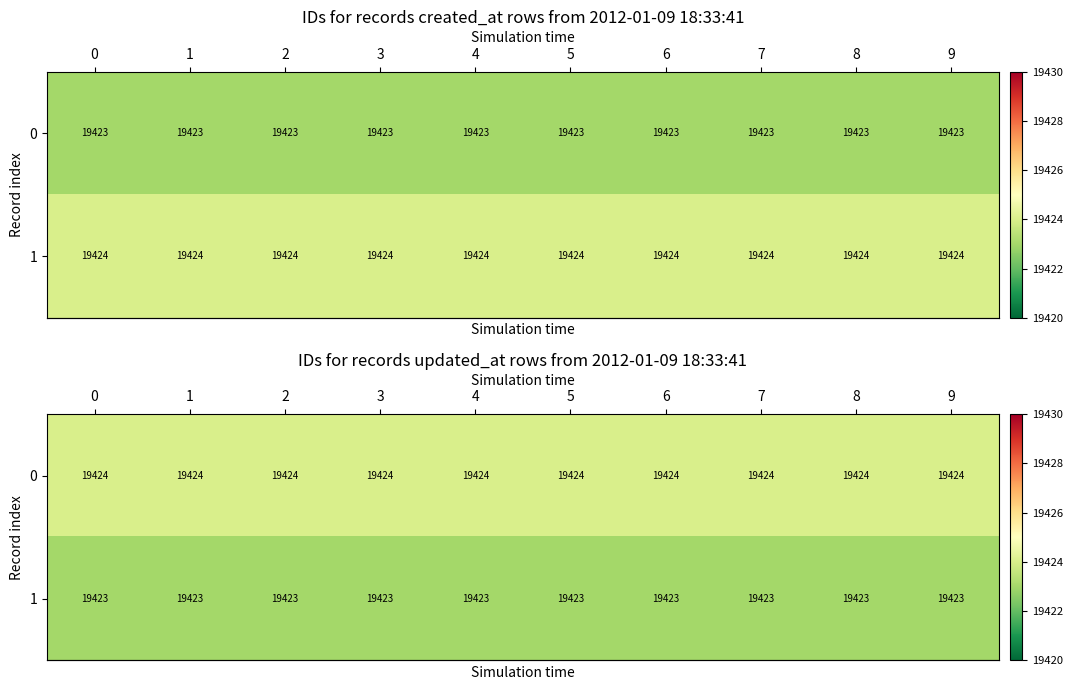

What is the sum of the row_0 values at 8 and 0?

38848